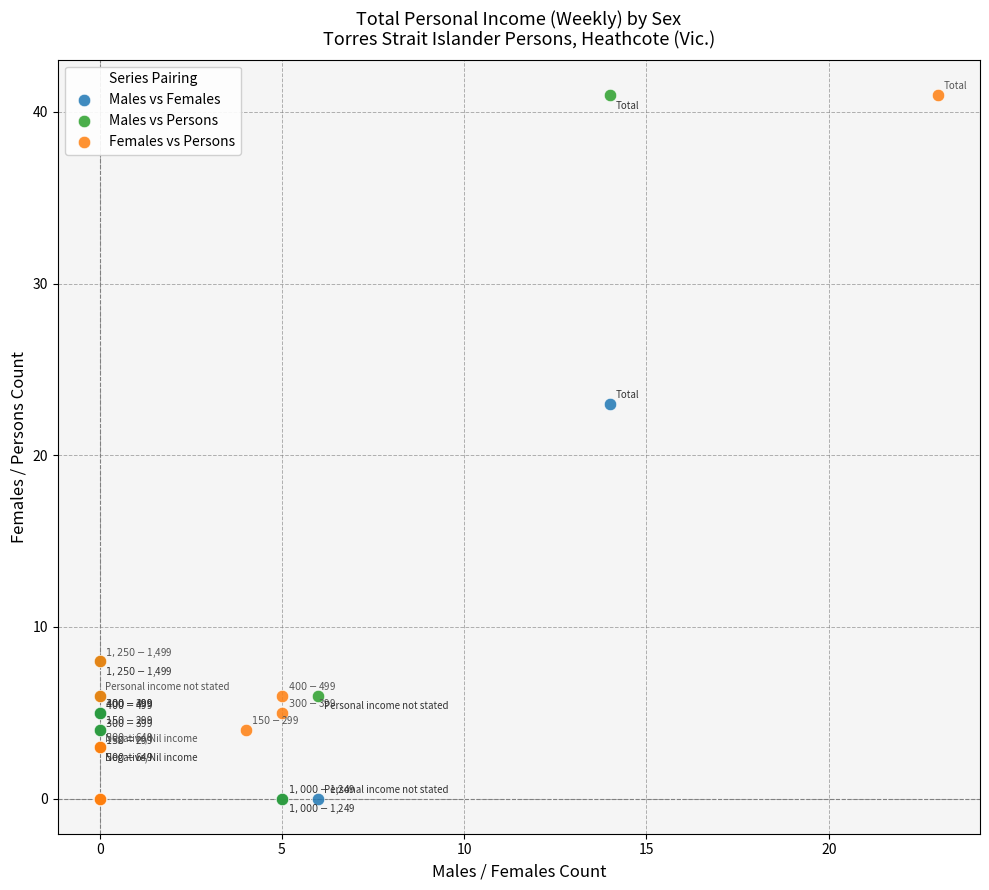

What are all the series names shown in the legend?

Males vs Females, Males vs Persons, Females vs Persons